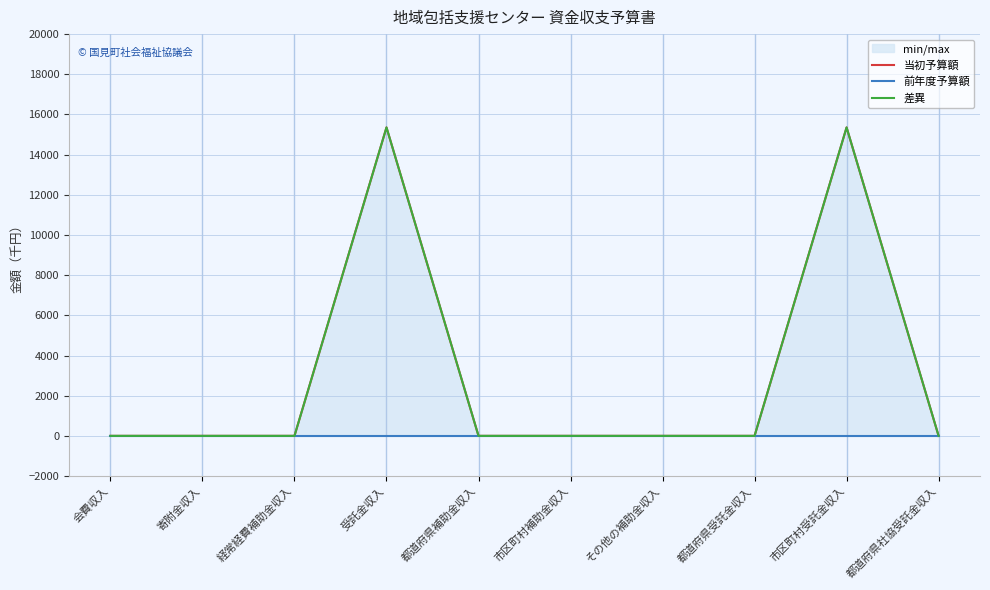

Between 会費収入 and 受託金収入, which series saw the biggest shift?

当初予算額